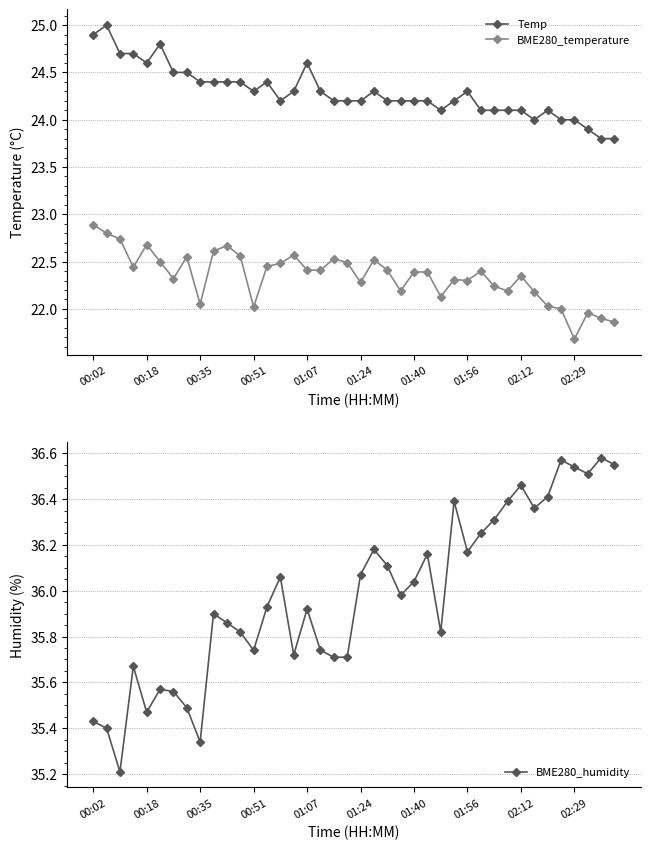

True or false: BME280_humidity has more than 2 interior local peaks.

True